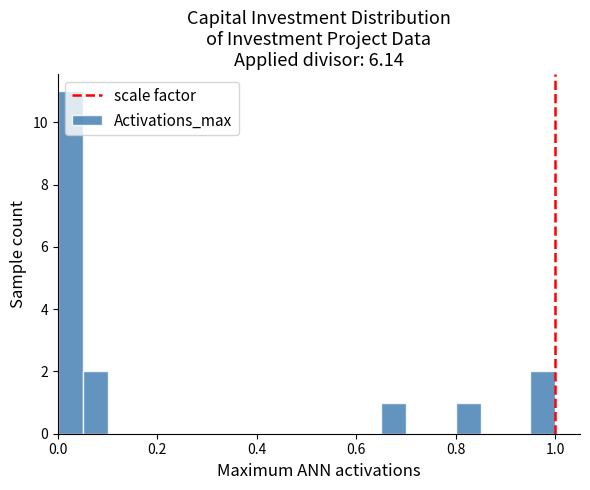

Around what value on the x-axis is the tallest bar? Give the approximate position of its centre, as read against the axis.

0.02